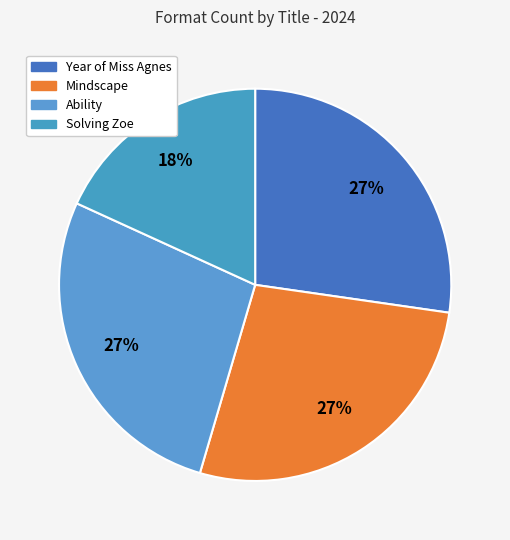

Does any single category account for the majority?

No